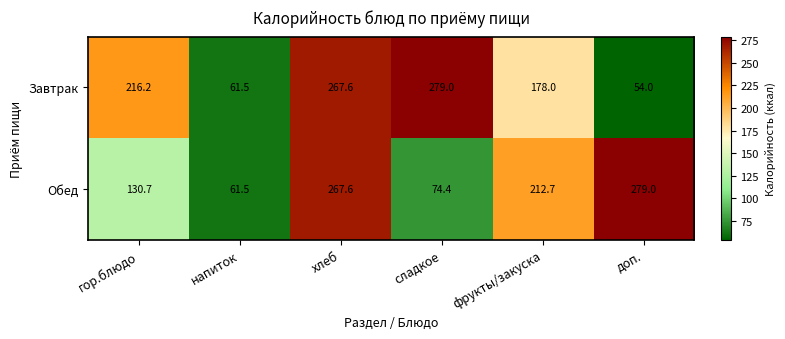

Which series has the largest range (max minus min)?

Завтрак